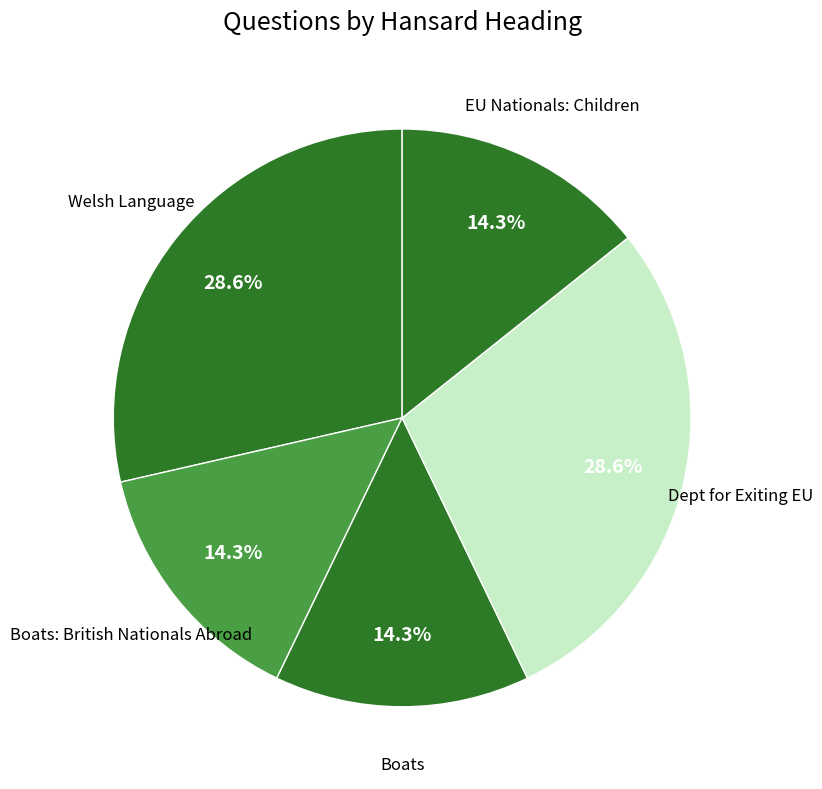

To the nearest percent, what portion does Boats: British Nationals Abroad represent?

14%